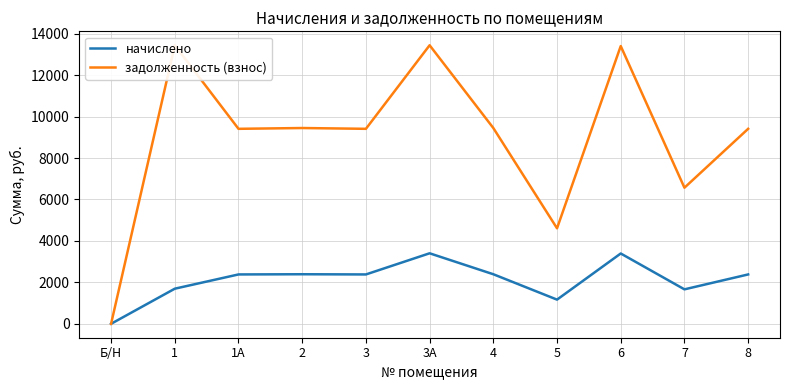

Count the number of data series in this chart.

2